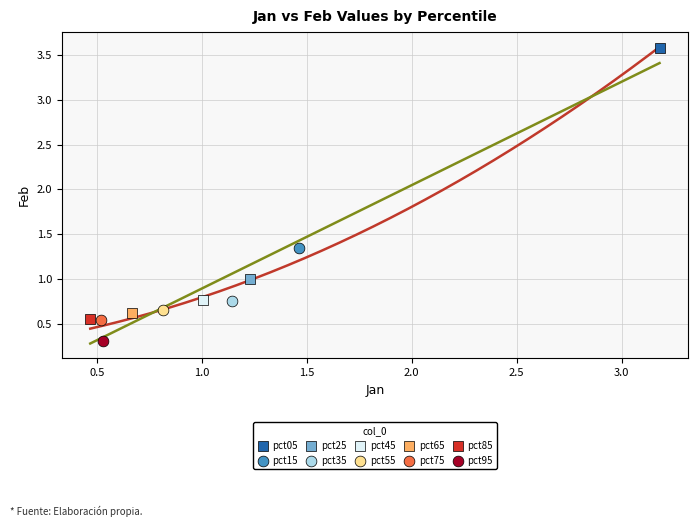

What are all the series names shown in the legend?

pct05, pct15, pct25, pct35, pct45, pct55, pct65, pct75, pct85, pct95